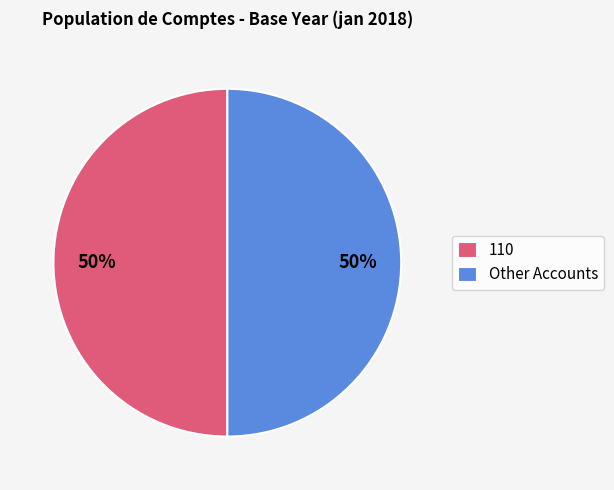

The Other Accounts slice represents 39% of the pie. True or false?

False